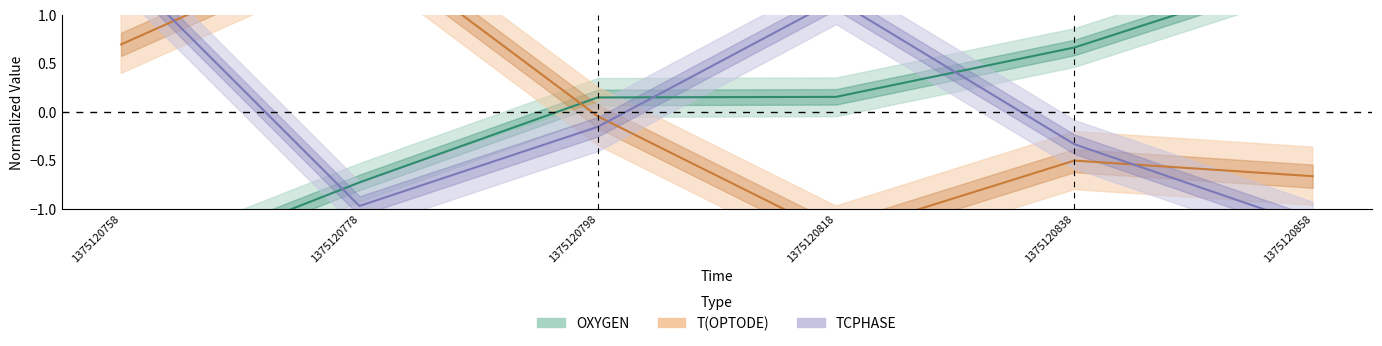

What is the maximum value for TCPHASE?

1.5